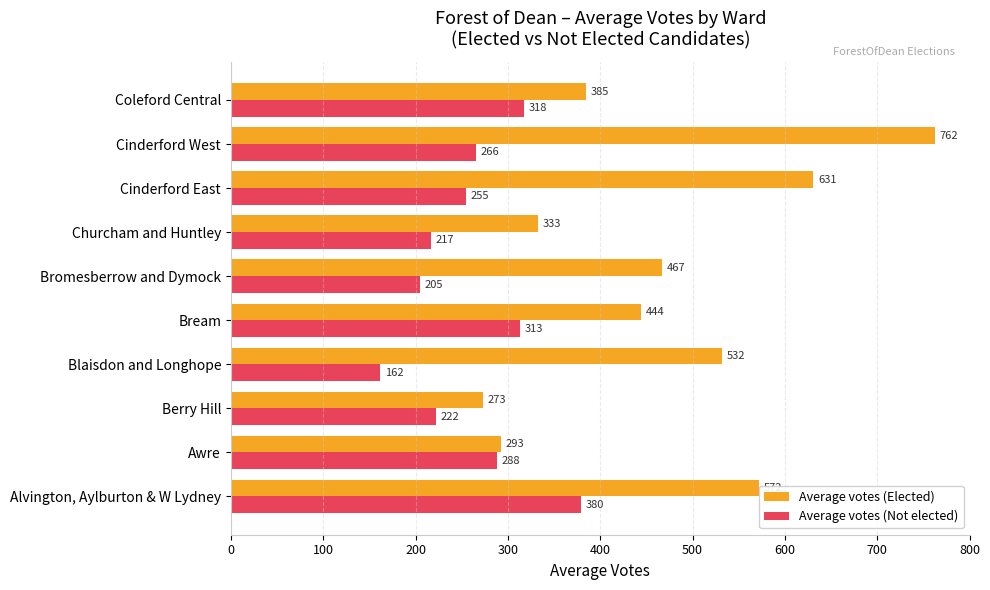

Is the value of Average votes (Elected) at Berry Hill greater than the value of Average votes (Not elected) at Cinderford East?

Yes